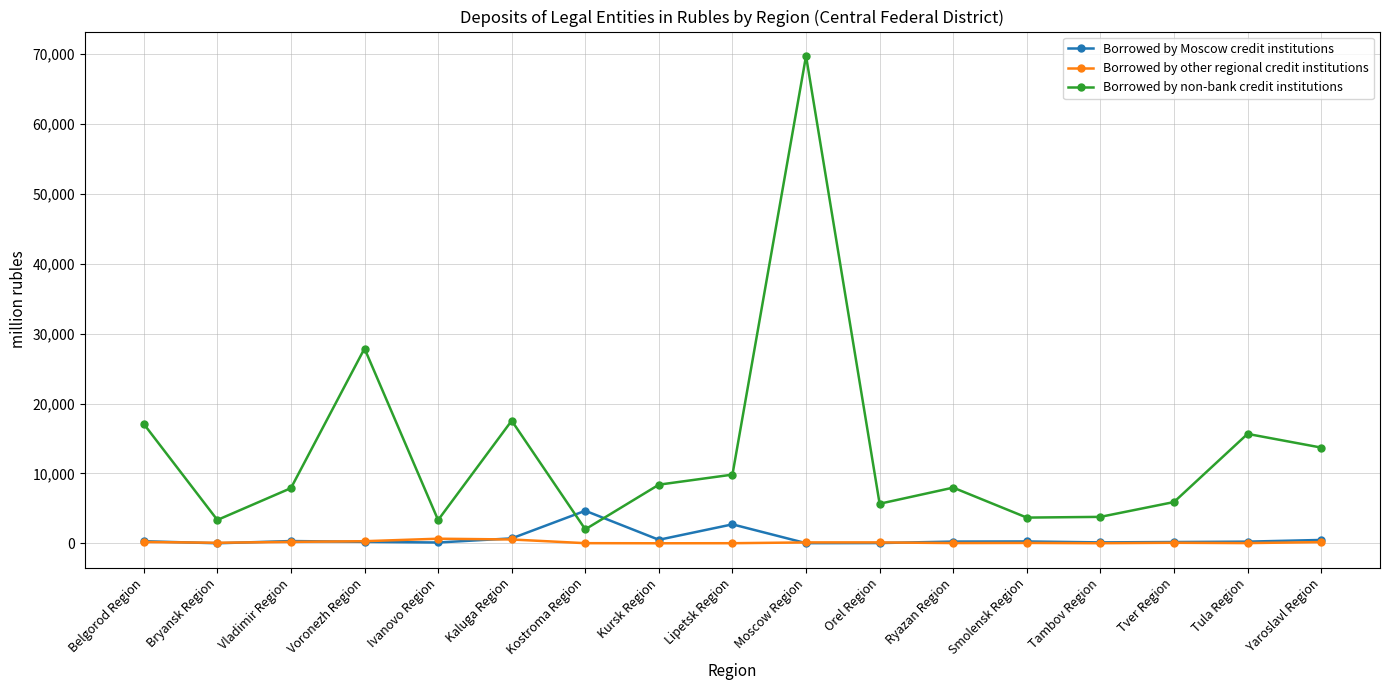

What is the total value across all series at Voronezh Region?

28376